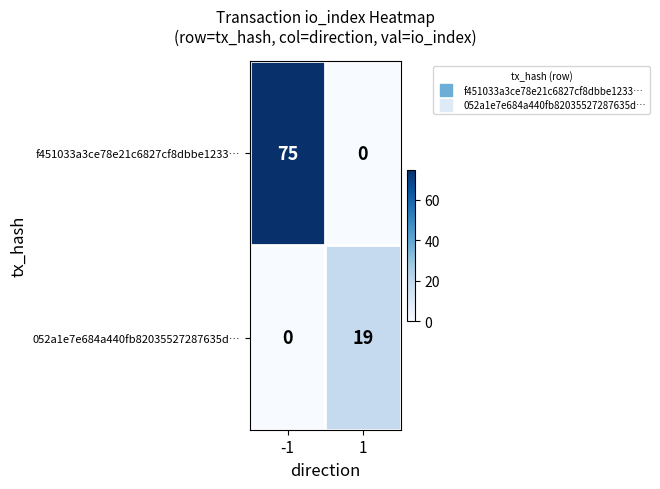

Reading left to right, what are all the values shown in this chart?

f451033a3ce78e21c6827cf8dbbe1233…: 75	0
052a1e7e684a440fb82035527287635d…: 0	19